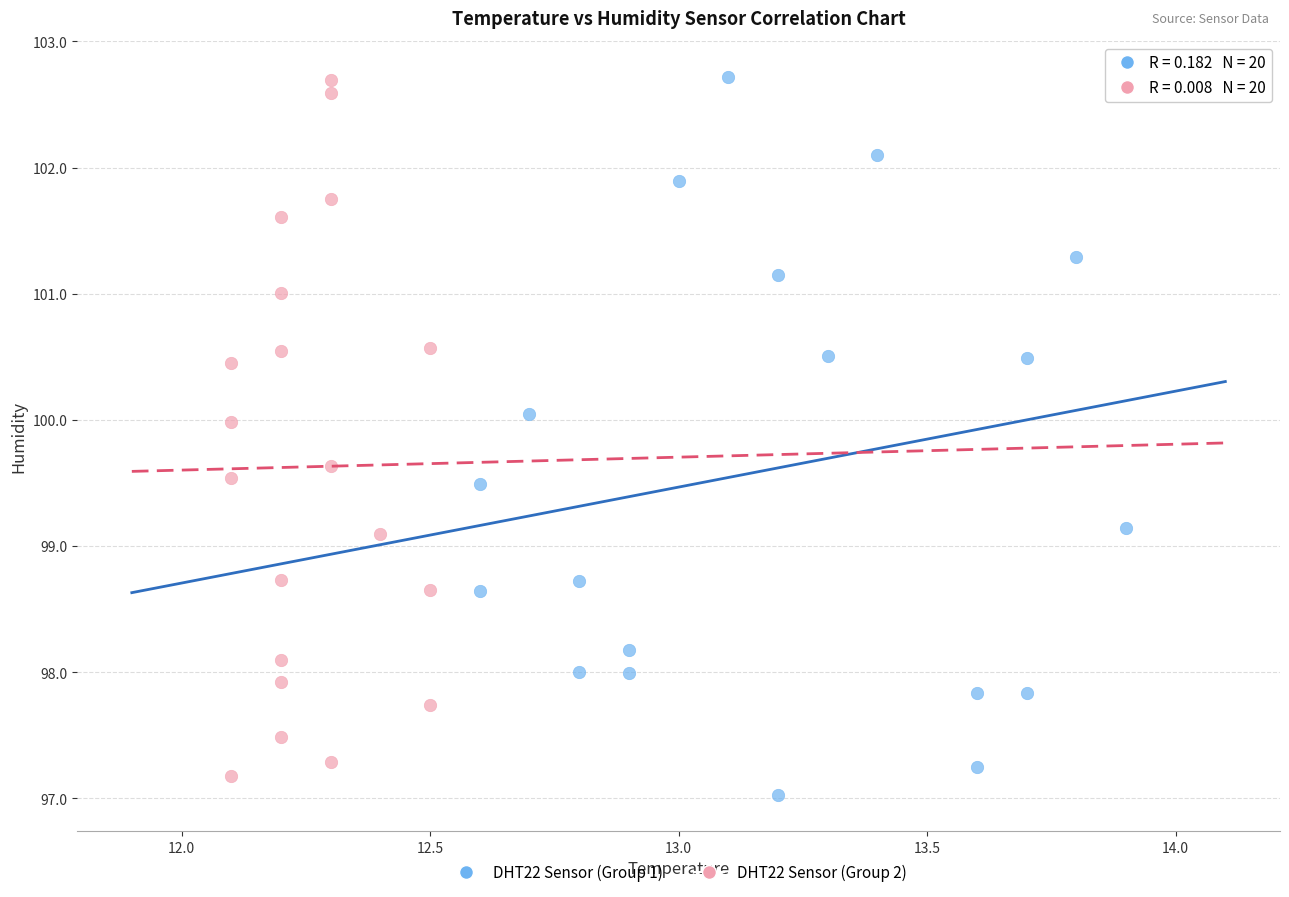

What are all the series names shown in the legend?

DHT22 Sensor (Group 1), DHT22 Sensor (Group 2)